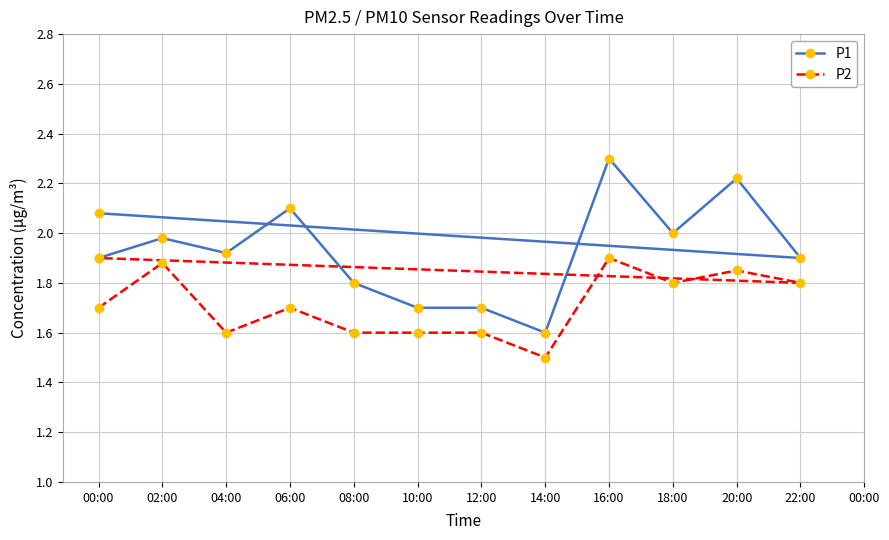

How many interior local peaks does the P2 series have?

4